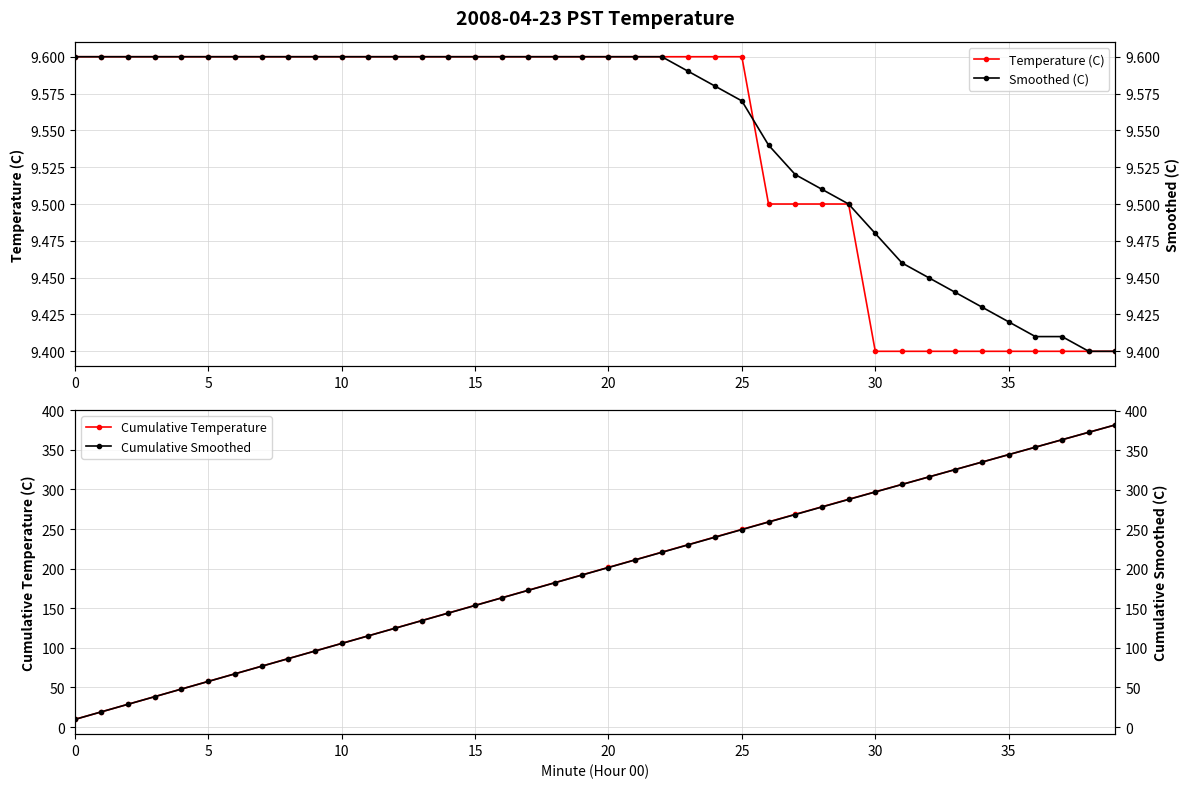

Does the chart display data point markers on the line(s)?

Yes